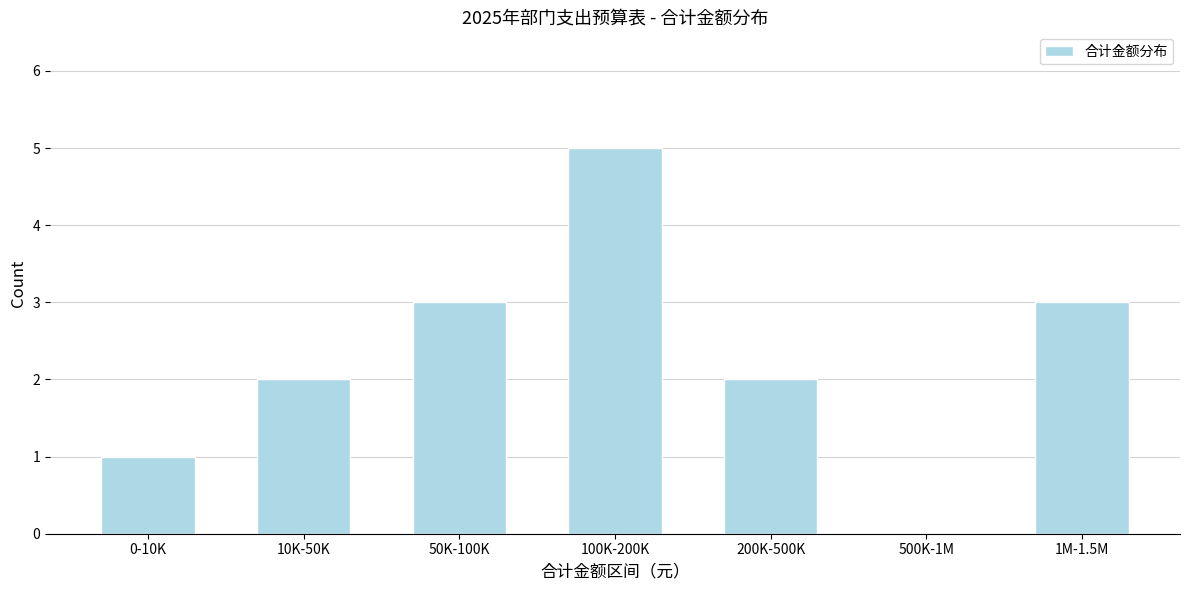

Reading left to right, extract all data points from this chart.

0-10K=1	10K-50K=2	50K-100K=3	100K-200K=5	200K-500K=2	500K-1M=0	1M-1.5M=3